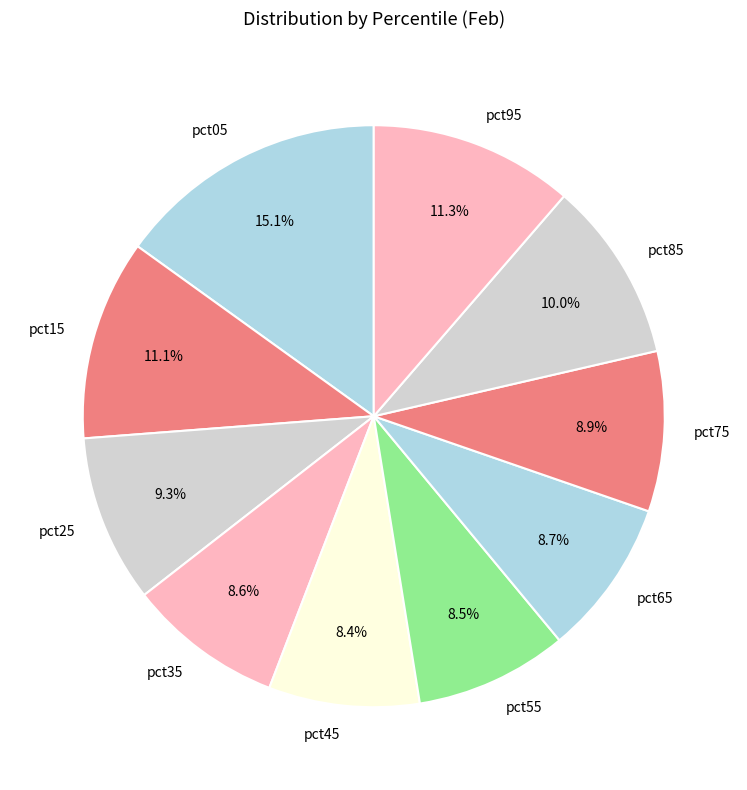

How many segments does this pie chart have?

10